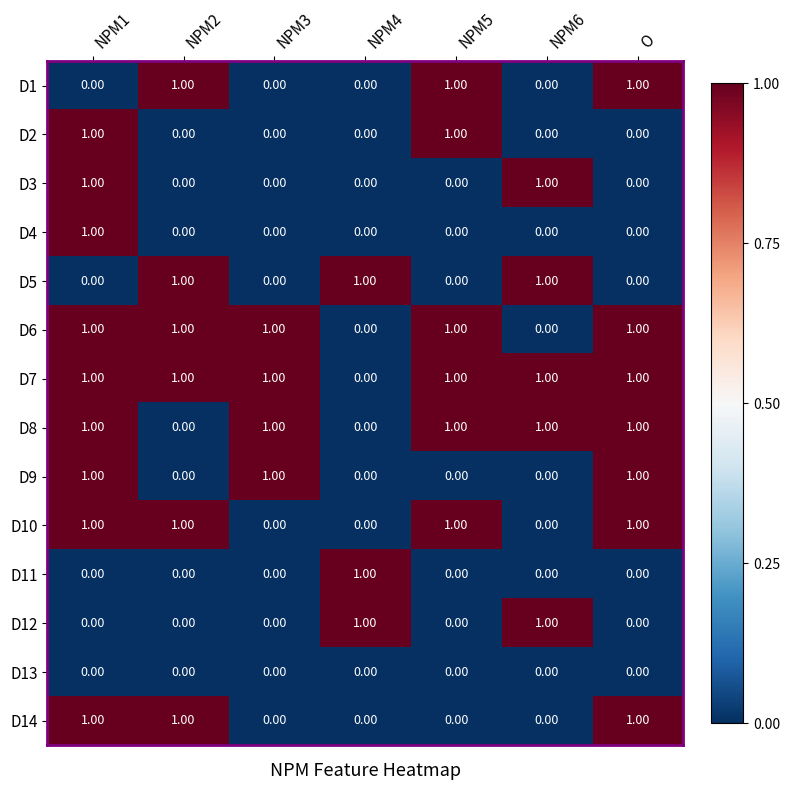

At which category is the sum across all series the highest?

NPM1